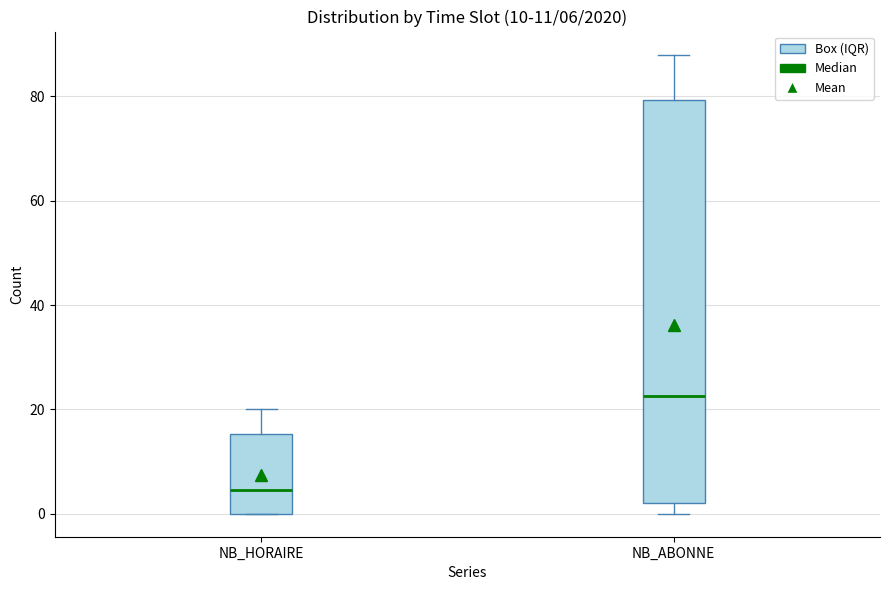

Which box is the tallest, from its lower edge to its upper edge?

NB_ABONNE